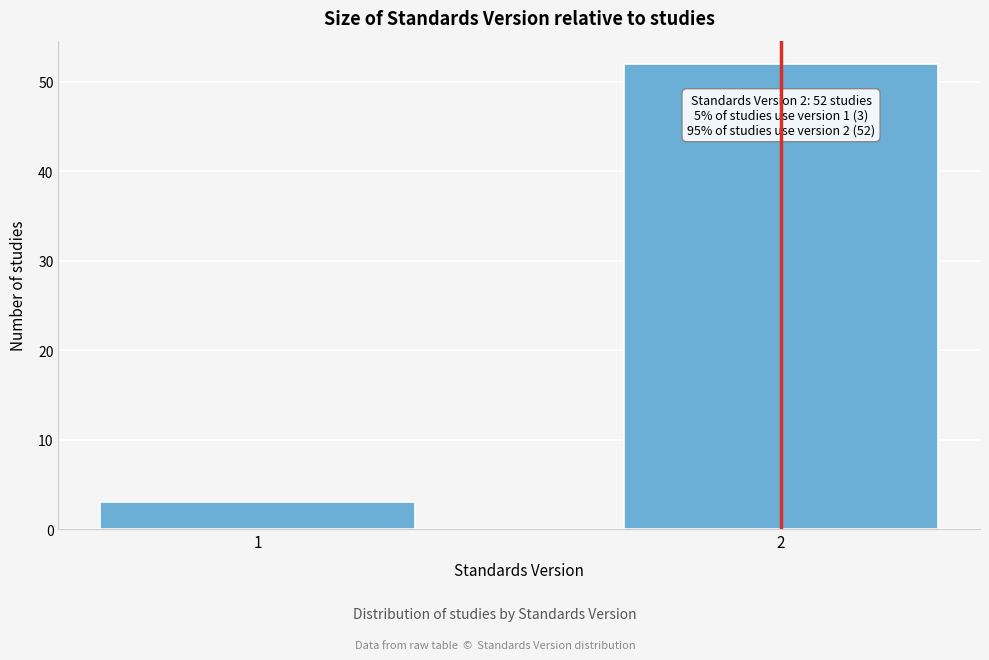

Reading right to left, what are all the values shown in this chart?

2=52	1=3